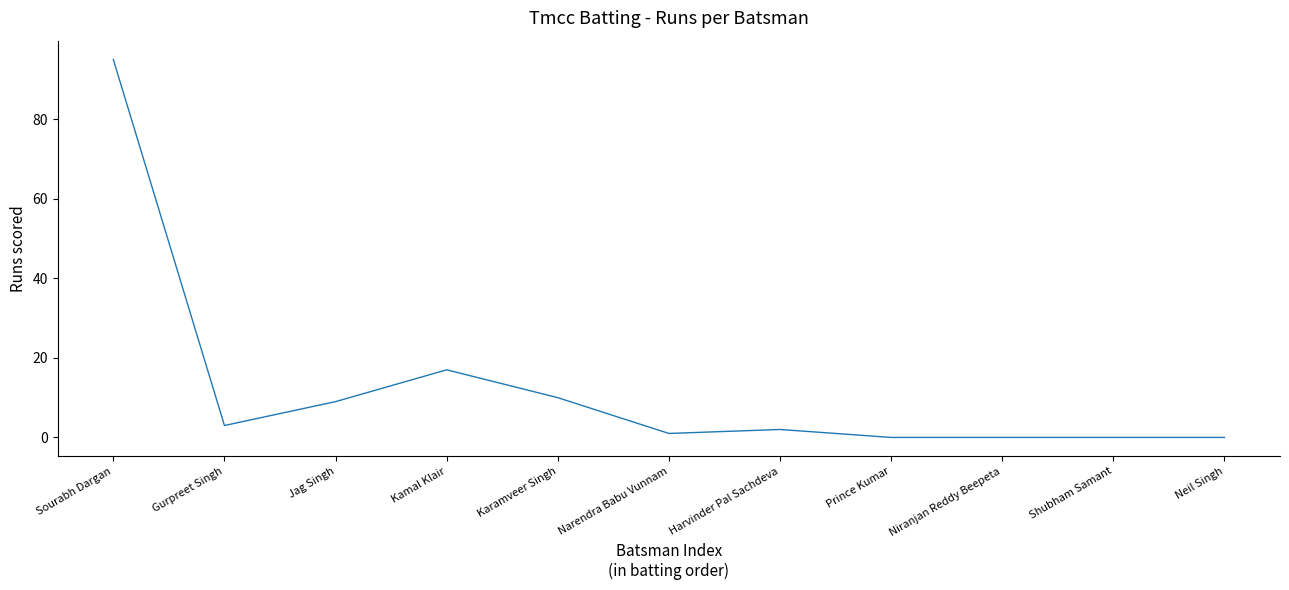

What is the ratio of the value at Gurpreet Singh to the value at Karamveer Singh?

0.3